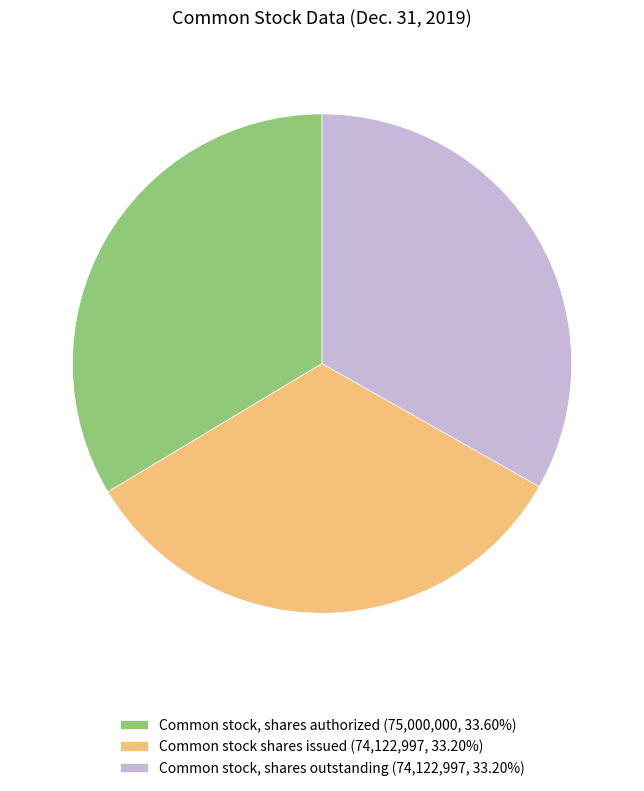

Is there a majority slice in this chart?

No